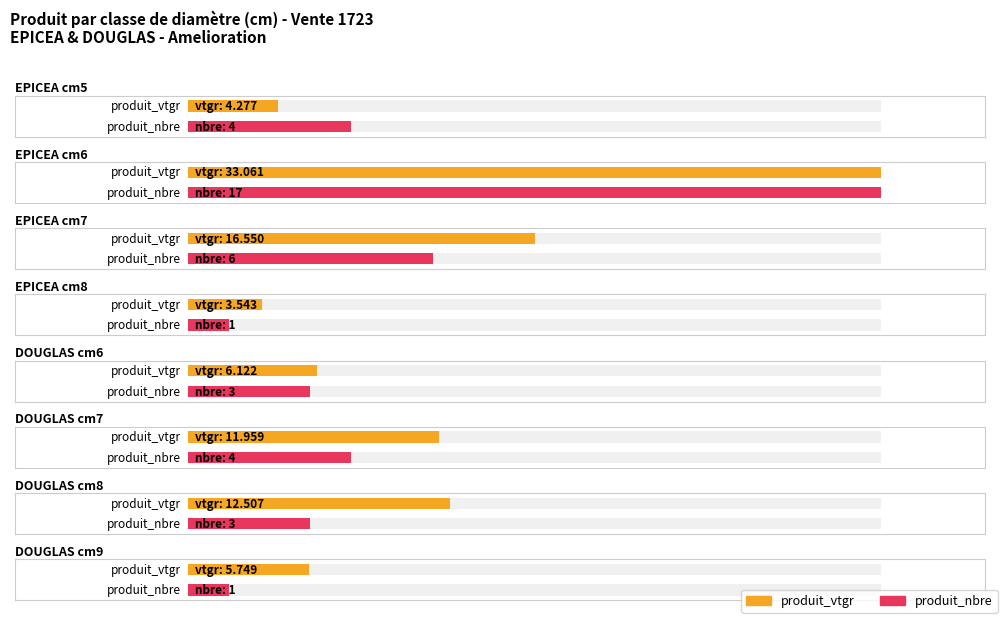

Is the value of produit_nbre at 7 greater than the value of produit_vtgr at 7?

No